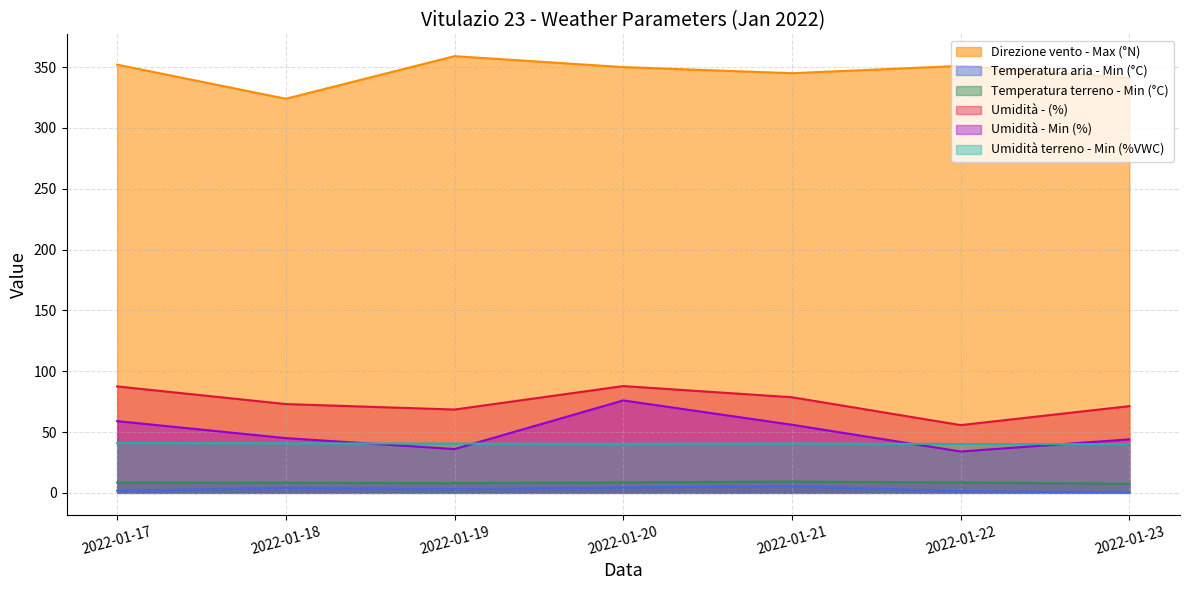

How many lines are shown in the chart?

6